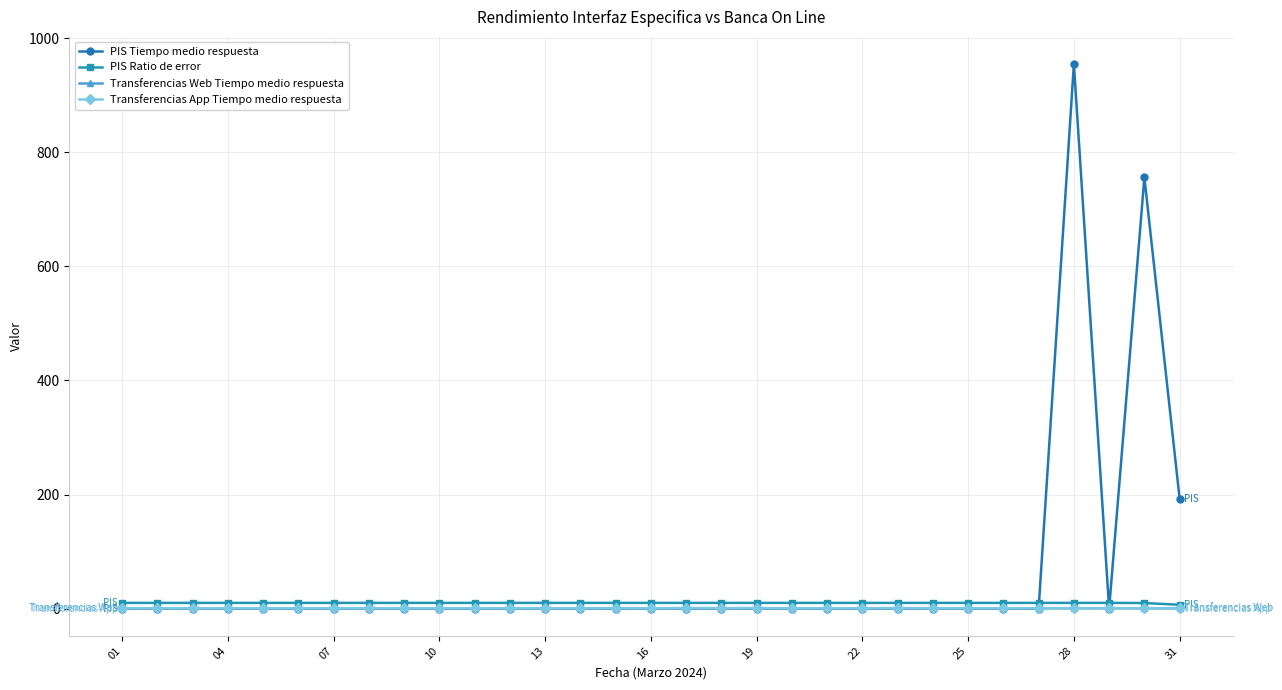

Does the chart have visible grid lines?

Yes